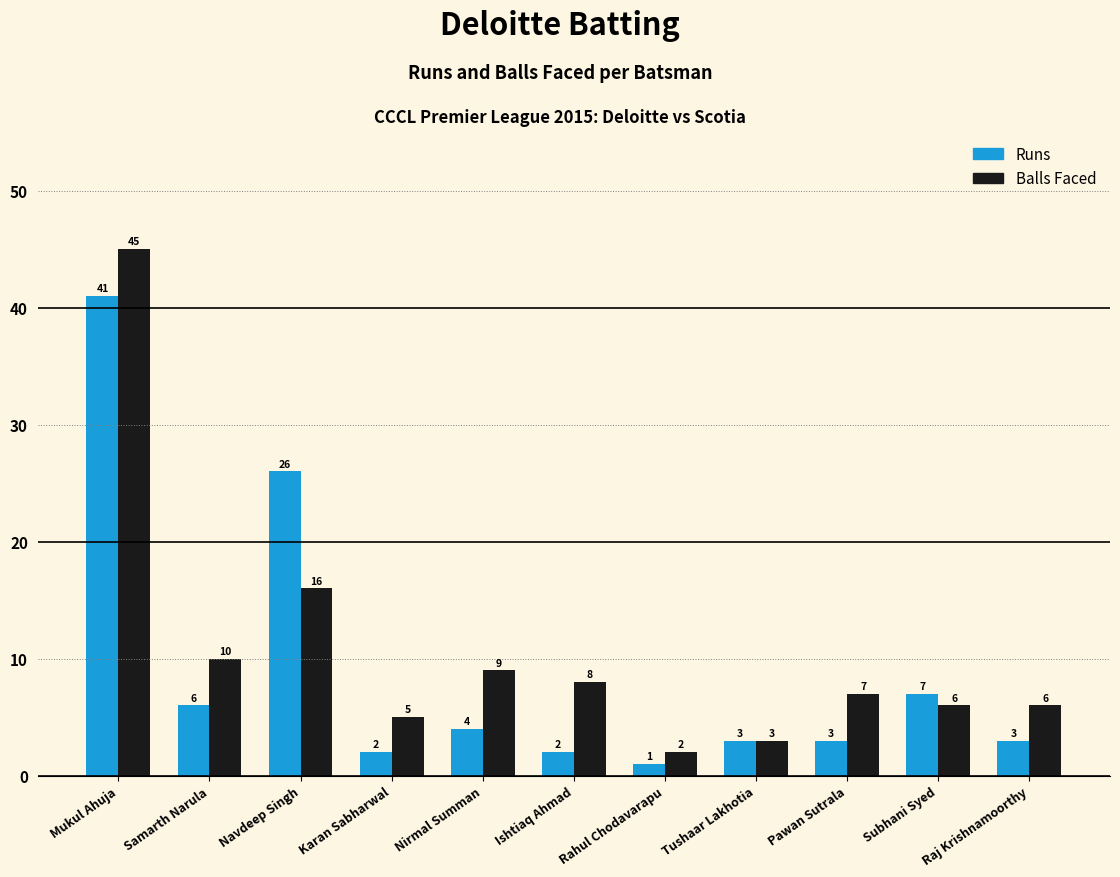

What is the total value across all series at Rahul Chodavarapu?

3